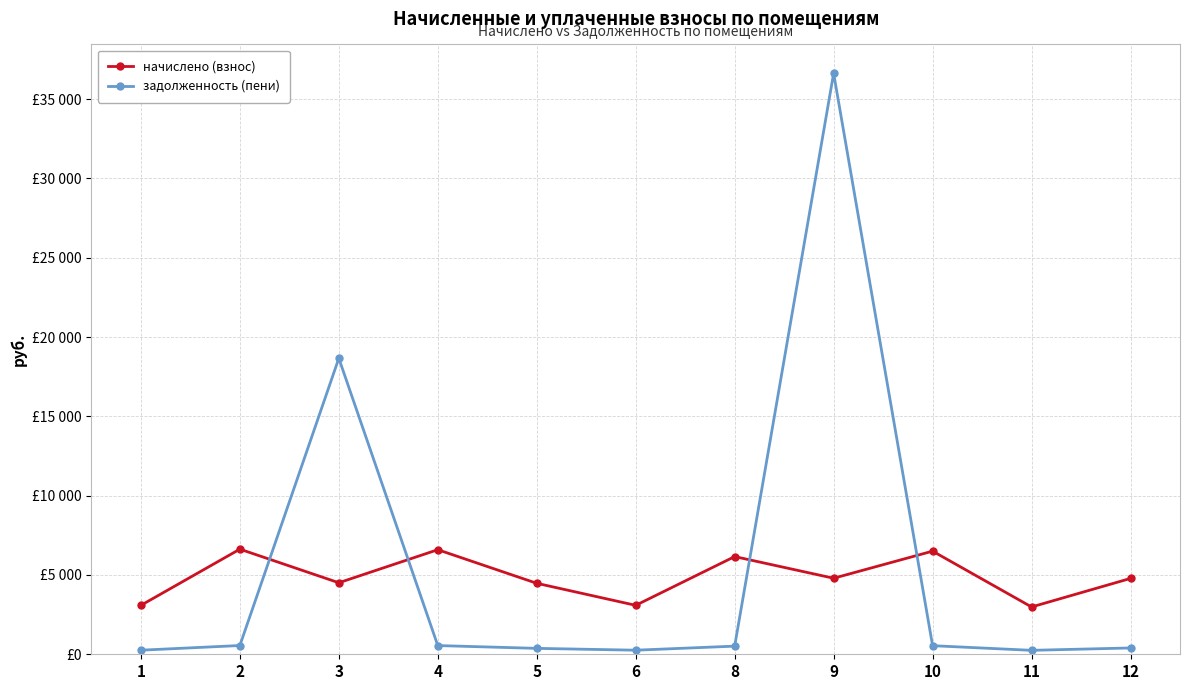

Does the chart have visible grid lines?

Yes